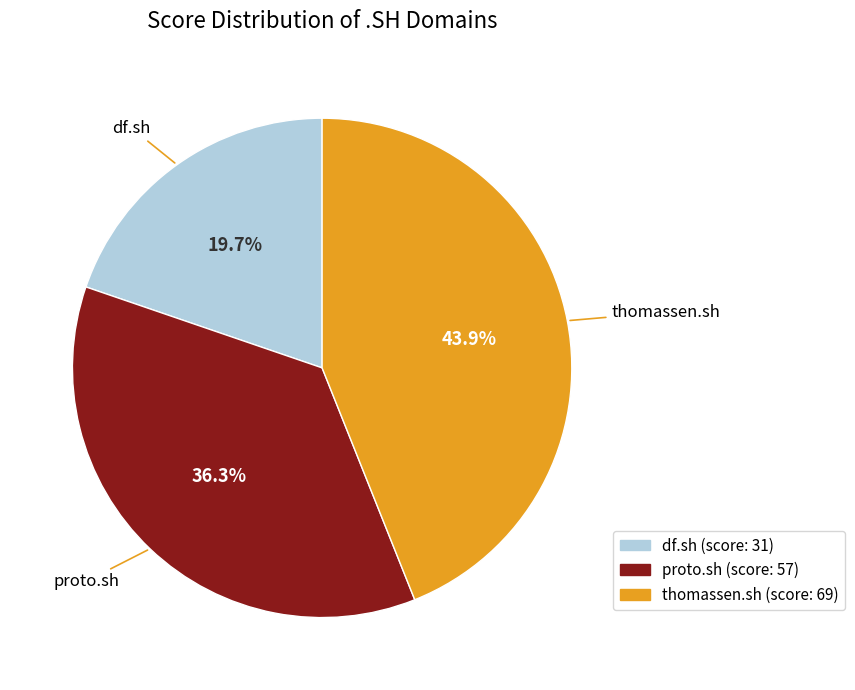

The thomassen.sh slice represents 37% of the pie. True or false?

False